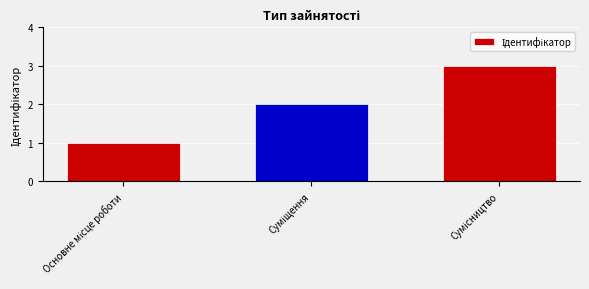

What is the maximum value shown in the chart?

3